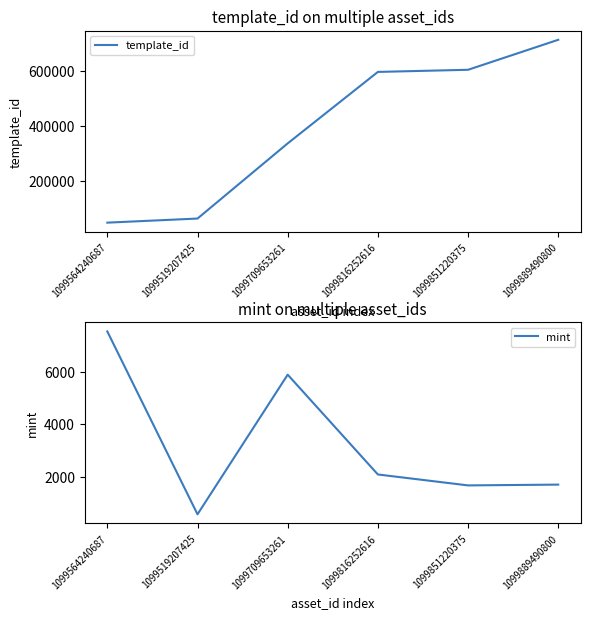

What is the spread (max minus min) of values at 1099564240687?

42328